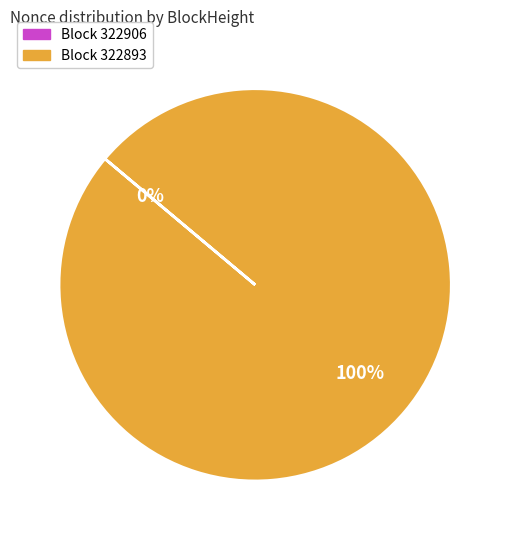

Is there a majority slice in this chart?

Yes